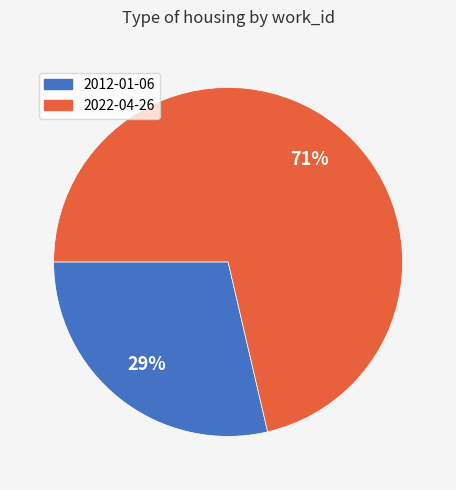

True or false: 2022-04-26 accounts for 71% of the total.

True